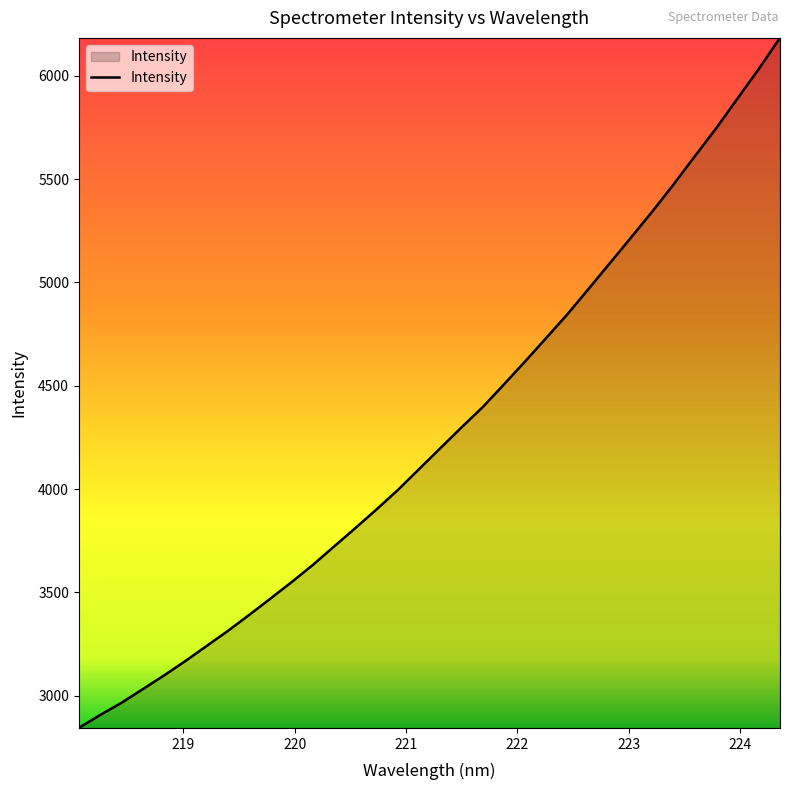

What is the difference between the maximum and minimum values?

3338.5